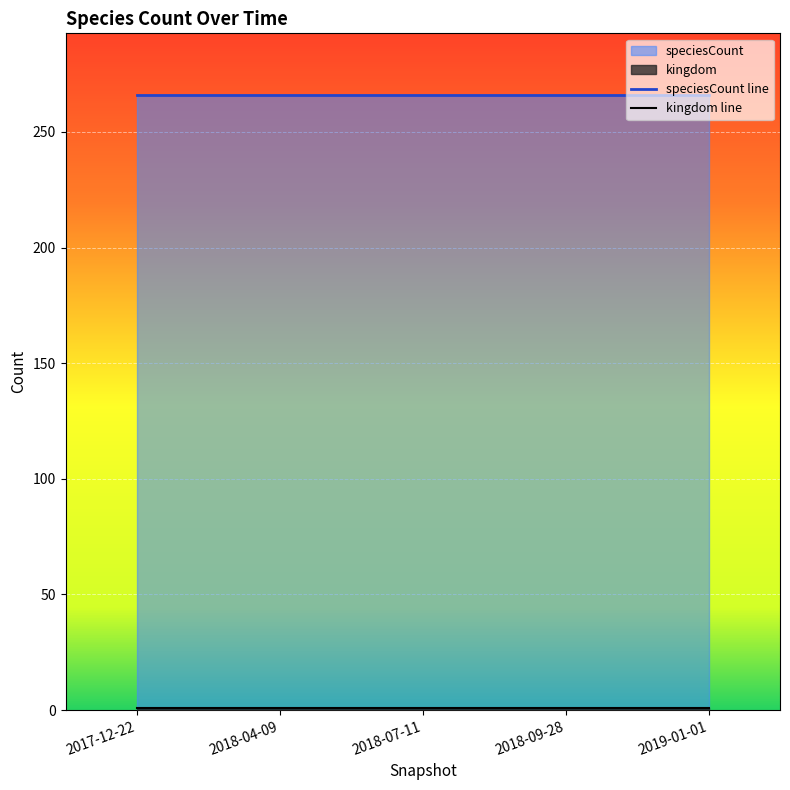

What is the total value across all series at 2017-12-22?

267